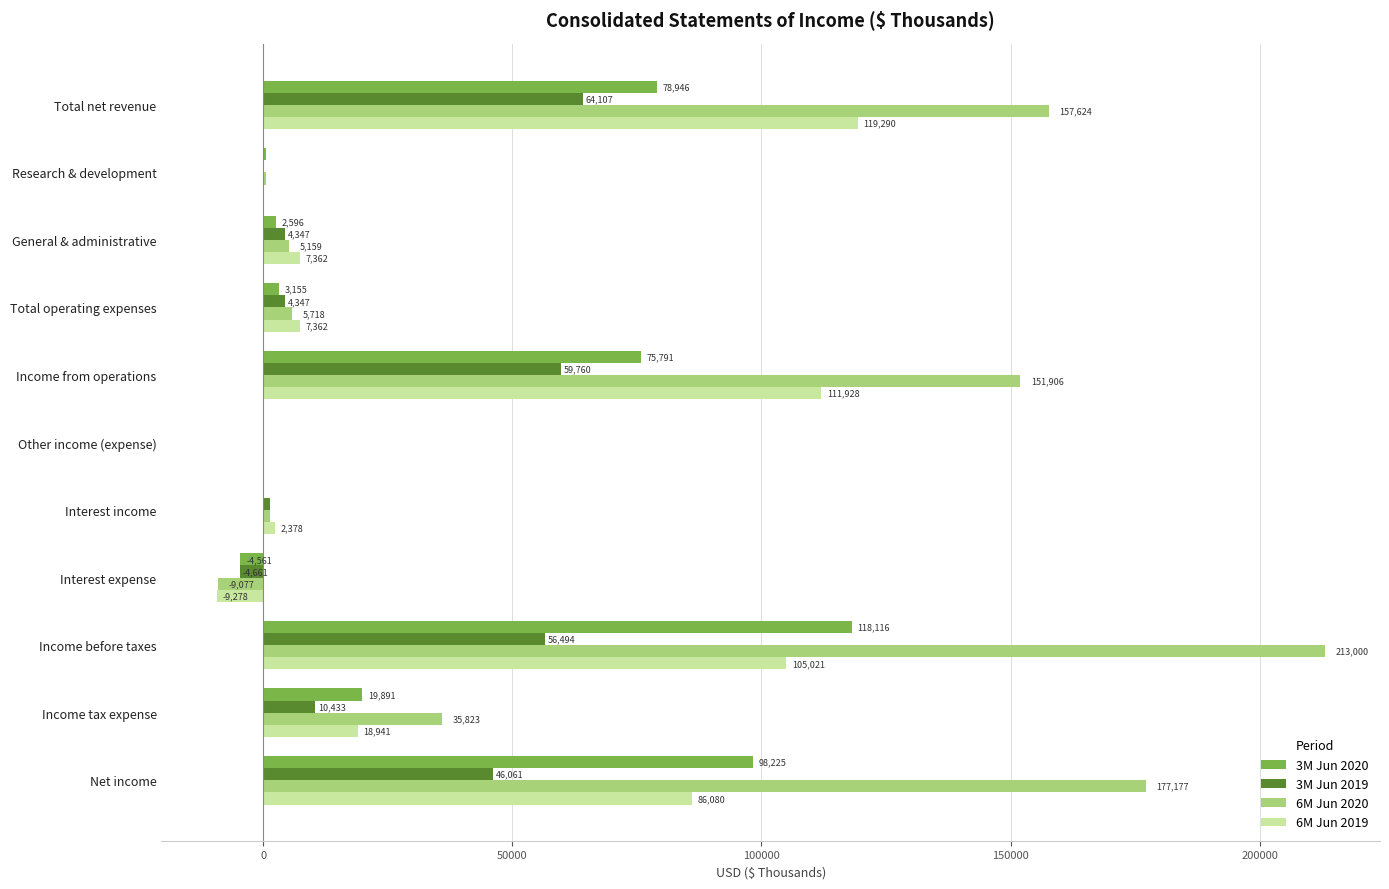

What is the total value across all series at Interest income?

5399